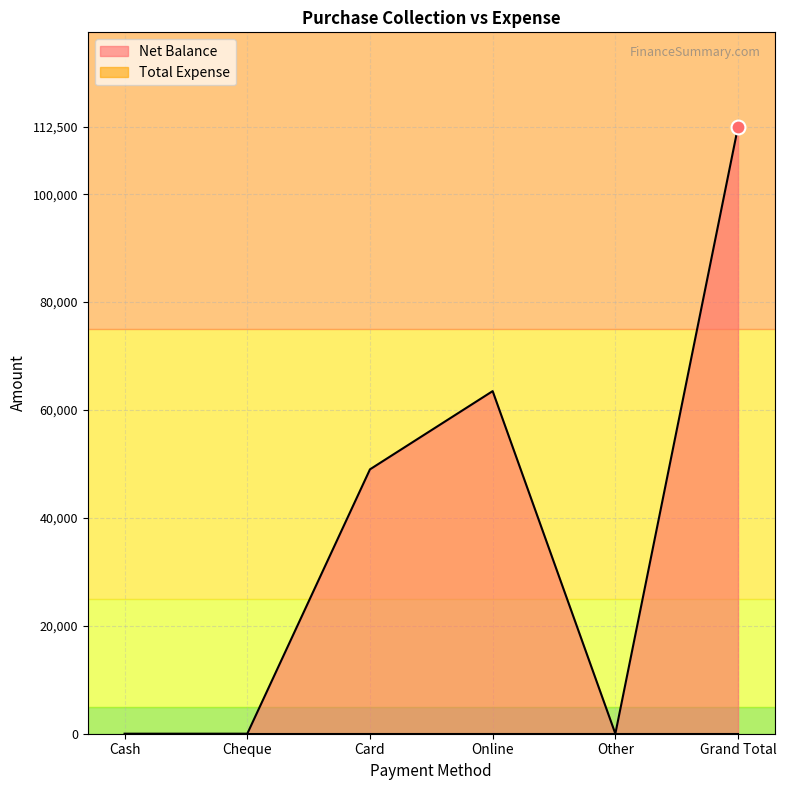

List the labels in order of value, smallest first.

Cash, Cheque, Other, Card, Online, Grand Total